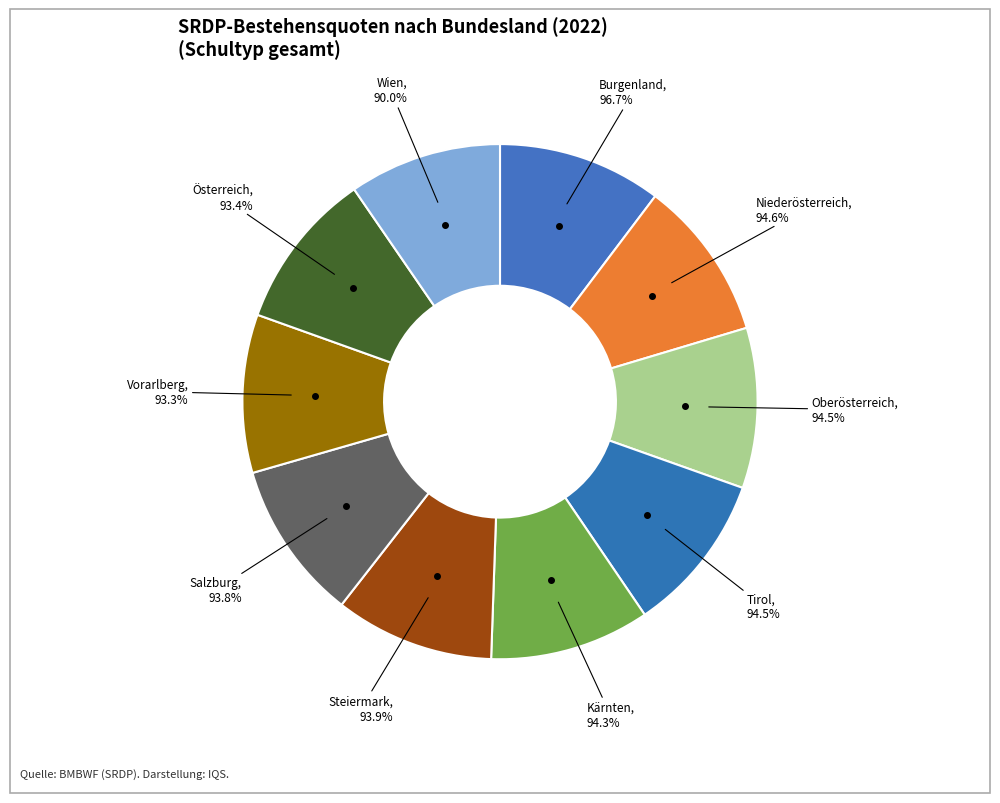

How many segments does this pie chart have?

10